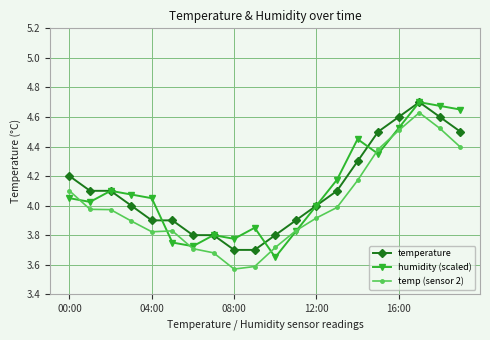

True or false: temp (sensor 2) and temperature cross at least once.

False